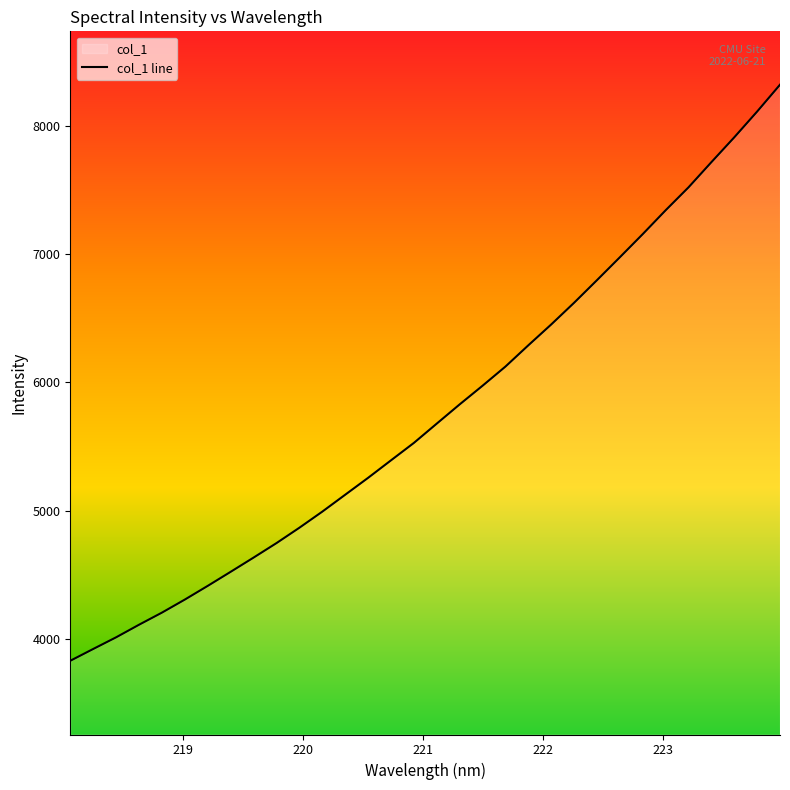

What is the greatest value displayed?

8318.2